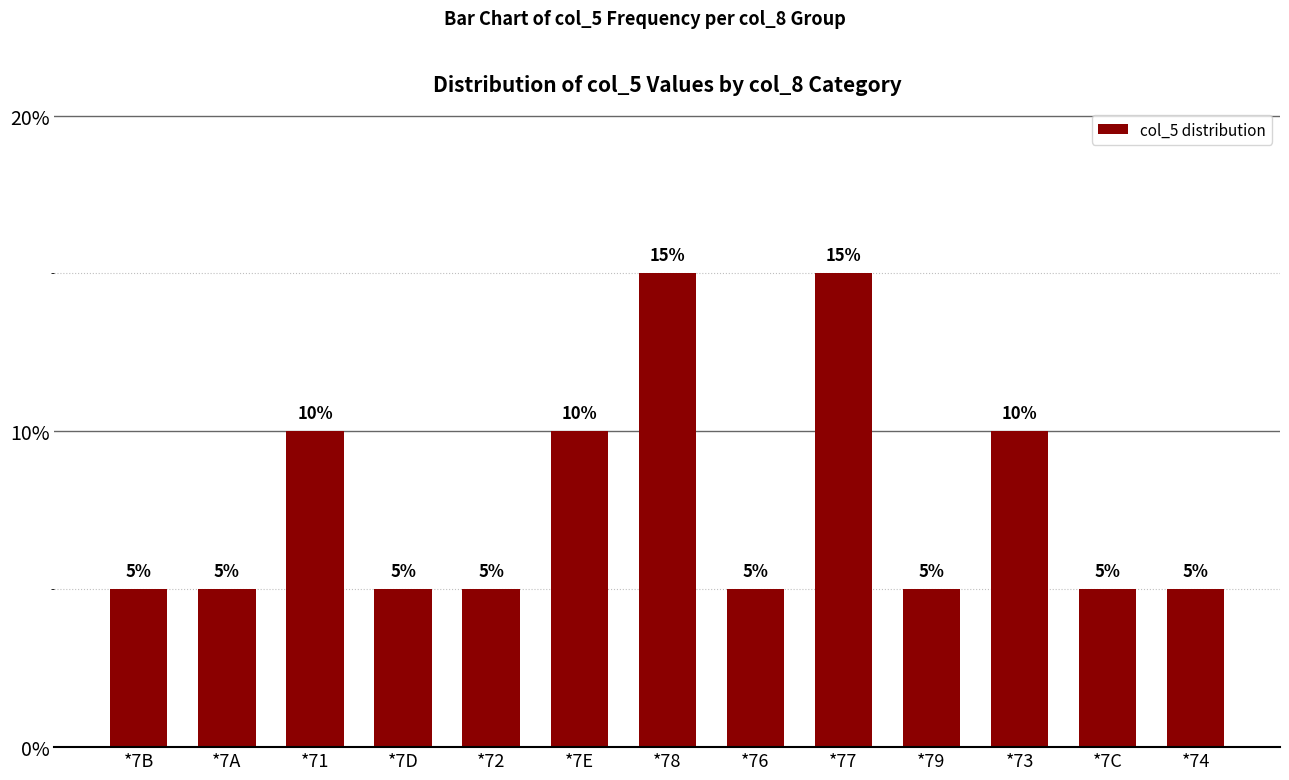

Does the chart contain any negative values?

No